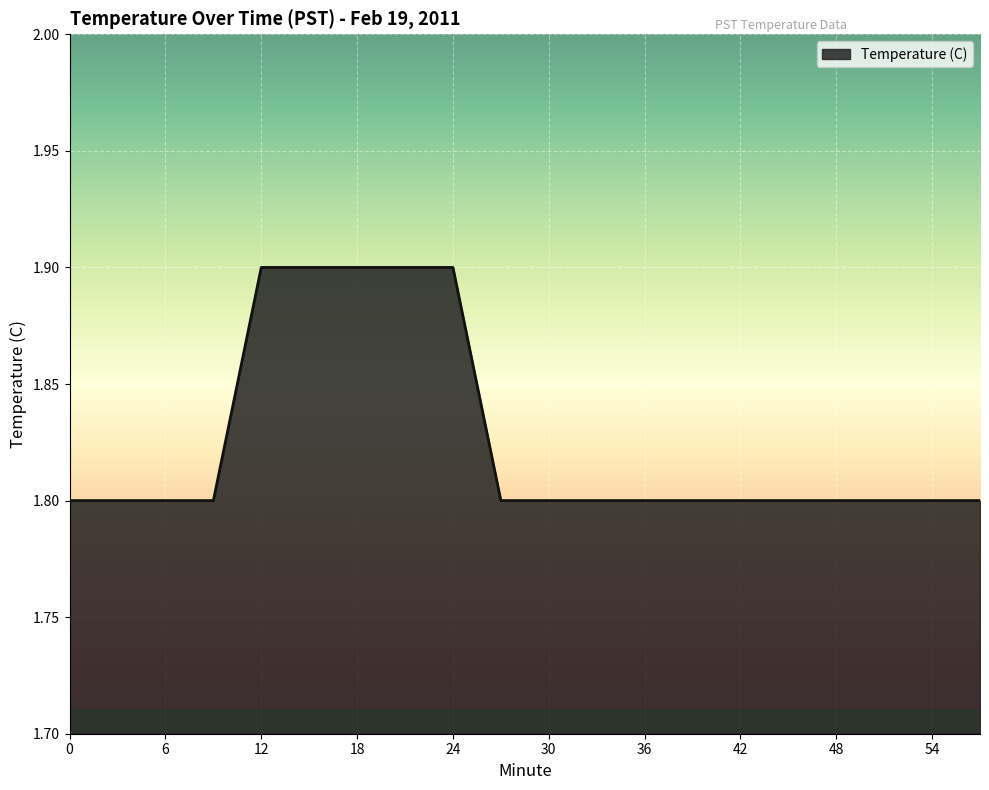

Count the values in the range 1 to 2.

20